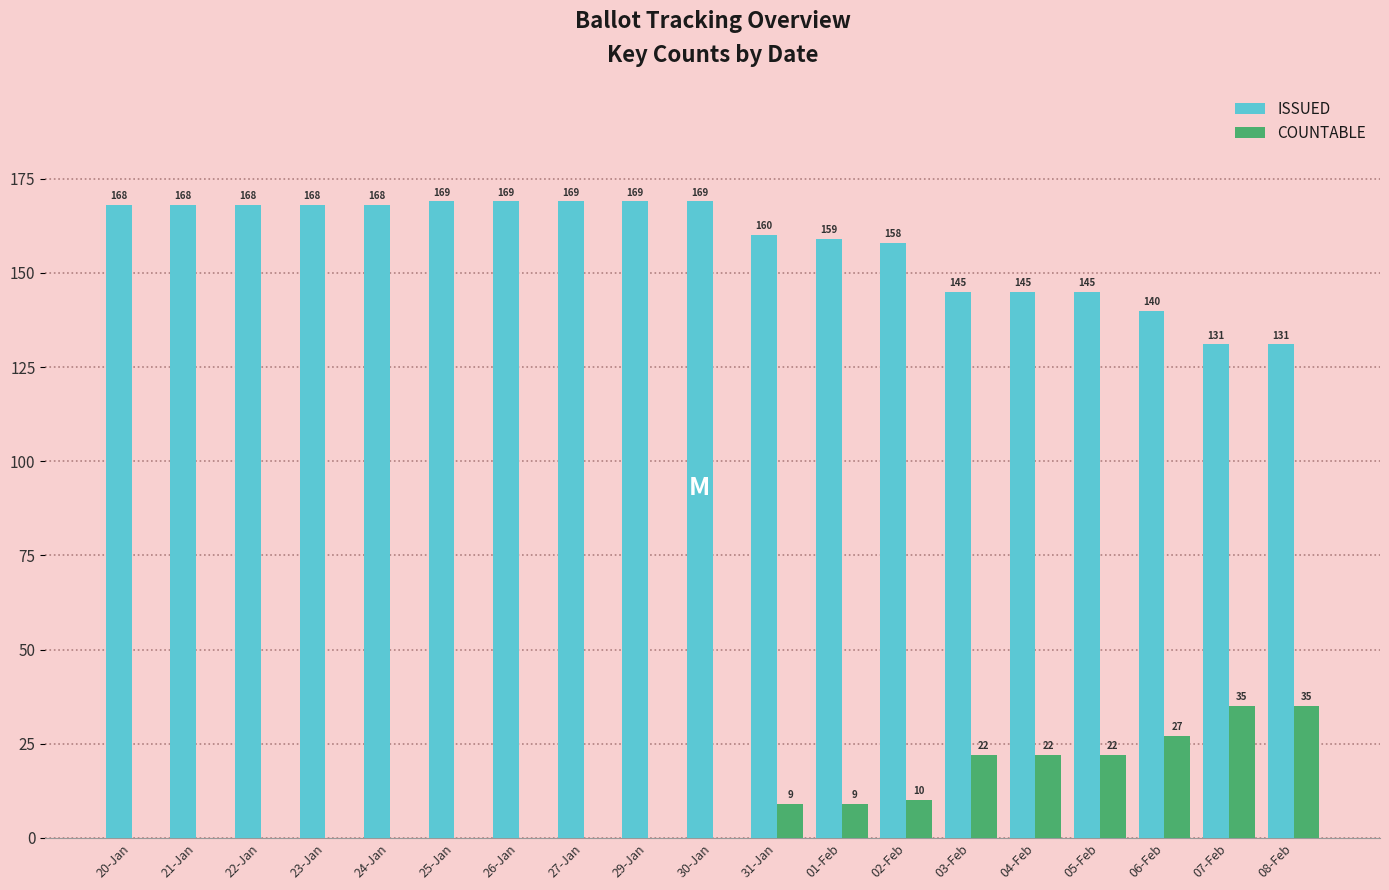

How many groups of bars are there?

19